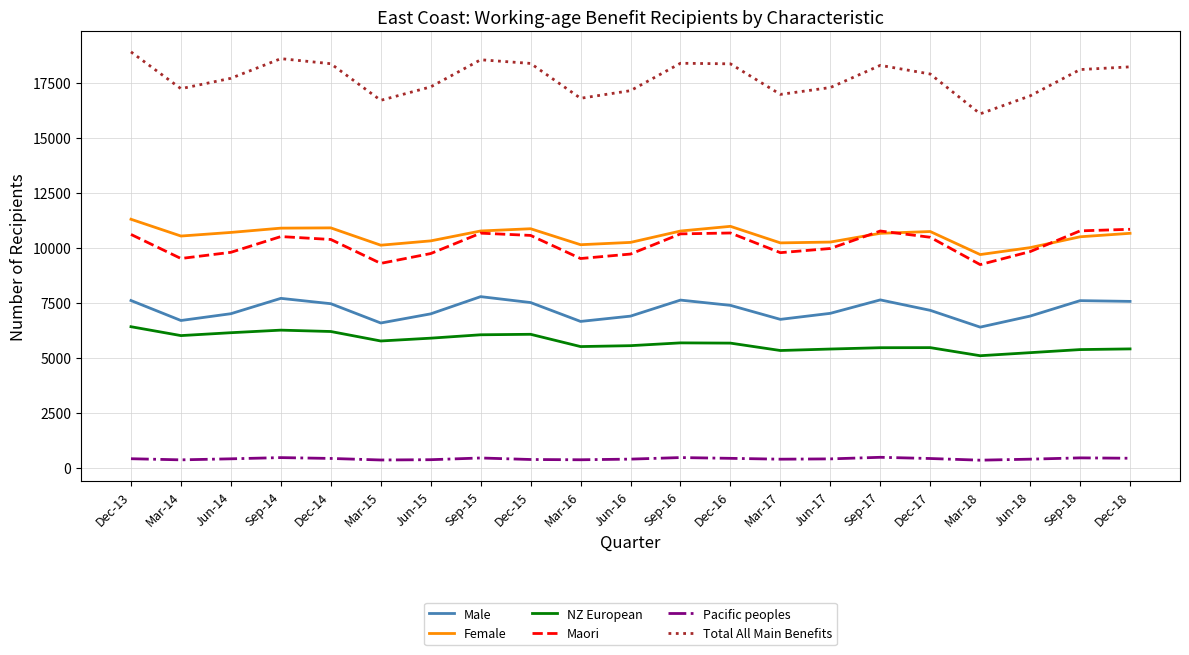

Is the value of Pacific peoples at Sep-14 greater than the value of Male at Mar-16?

No